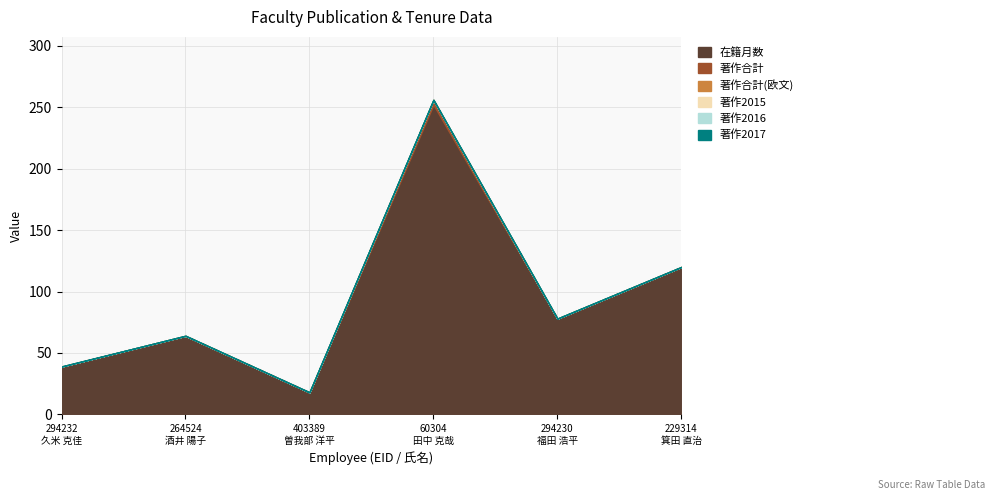

The 在籍月数 series shows 78 at 294230
福田 浩平. True or false?

True